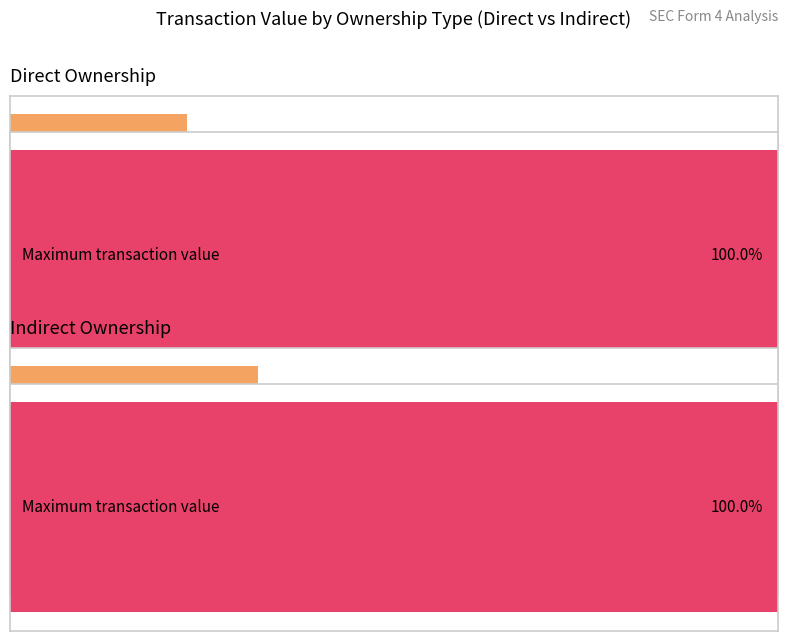

Is it true that Average transactionValue equals 44306 at I?

False